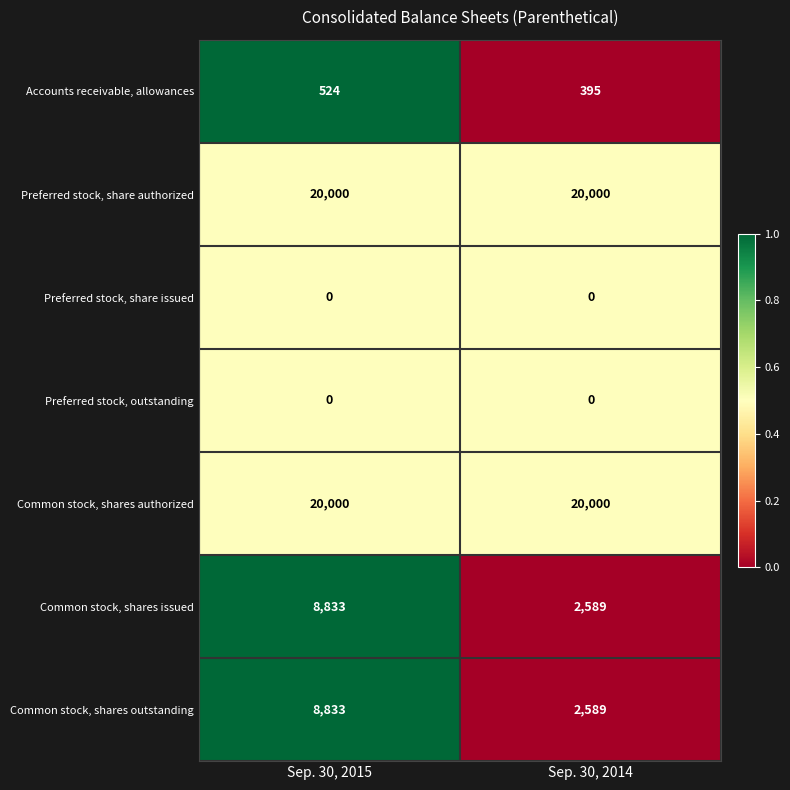

What is the spread (max minus min) of values at Sep. 30, 2014?

20000